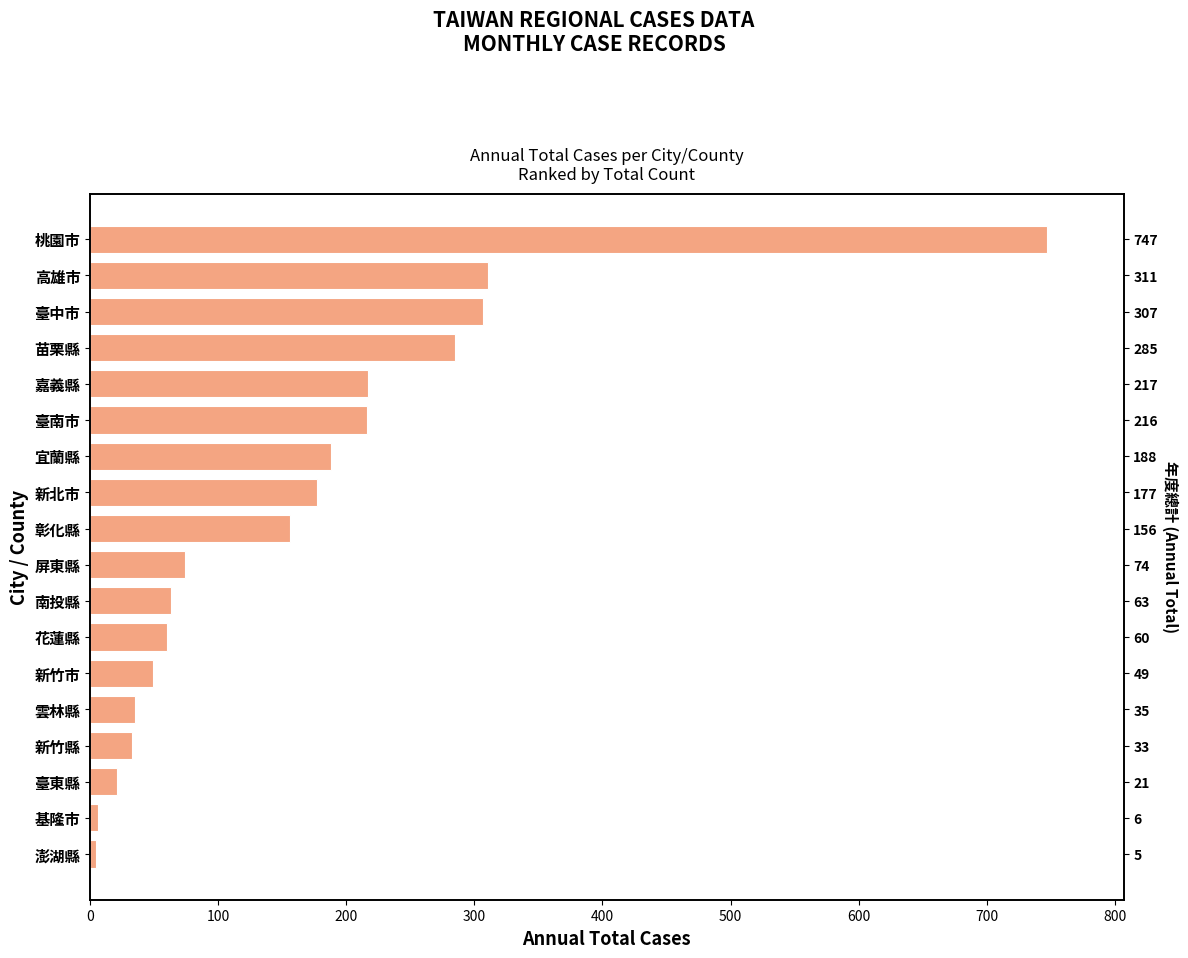

What is the maximum value shown in the chart?

747